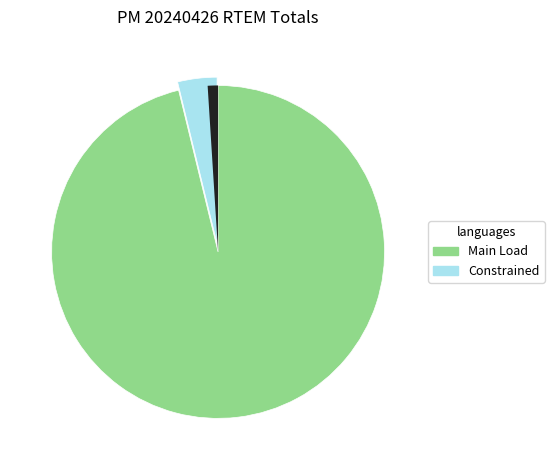

Do 6513.7 and 6654.9 together represent more than half of the pie?

No